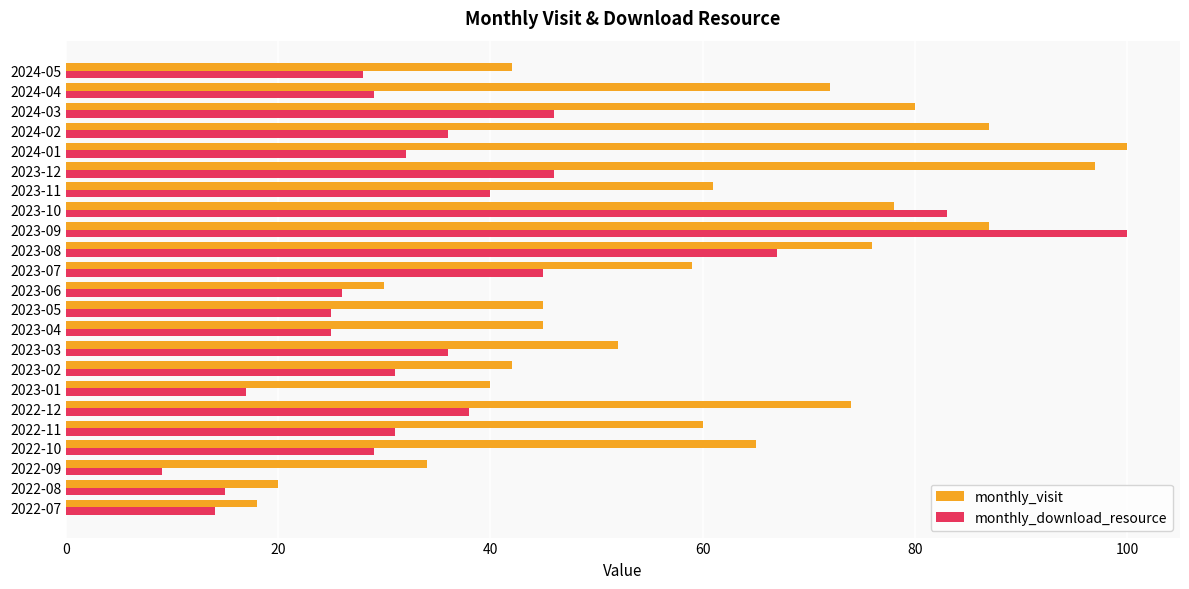

Is the value of monthly_visit at 2022-08 greater than the value of monthly_download_resource at 2023-10?

No